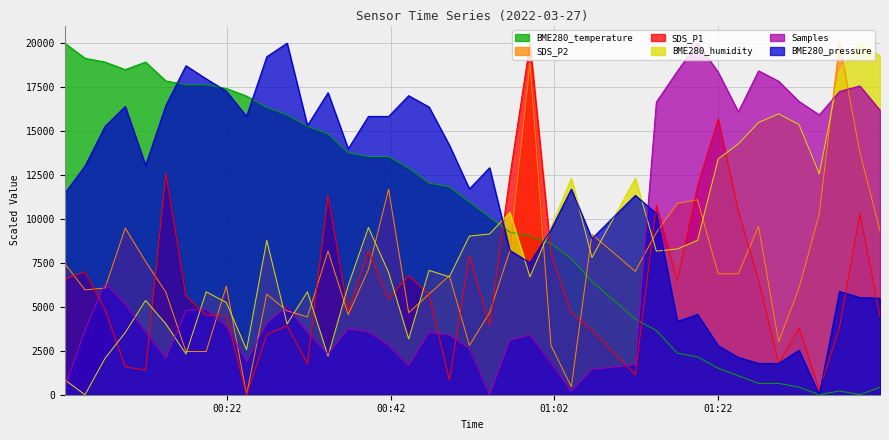

Reading left to right, transcribe all the data shown in this chart.

SDS_P1: 6563.5	7003.3	4853.4	1571.7	1408.8	12589.6	5618.9	4527.7	4478.8	0.0	3420.2	3933.2	1759.0	11343.6	4723.1	8192.2	5423.5	6783.4	5700.3	838.8	7899.0	3957.7	12402.3	20000.0	8004.9	4666.1	3688.9	1140.1	10773.6	6482.1	11889.3	15684.0	10447.9	6514.7	1791.5	3794.8	268.7	3827.4	10309.4	4446.3
SDS_P2: 7473.7	5964.9	6070.2	9473.7	7578.9	5824.6	2456.1	2456.1	6175.4	0.0	5719.3	4771.9	4421.1	8175.4	4561.4	7122.8	11684.2	4666.7	5719.3	6771.9	2807.0	4666.7	8175.4	18807.0	2807.0	456.1	9122.8	7017.5	9228.1	10877.2	11087.7	6877.2	6877.2	9578.9	3017.5	6070.2	10280.7	20000.0	13789.5	9333.3
BME280_temperature: 20000.0	19139.8	18924.7	18494.6	18924.7	17849.5	17634.4	17634.4	17419.4	16989.2	16344.1	15914.0	15268.8	14838.7	13763.4	13548.4	13548.4	12903.2	12043.0	11828.0	10967.7	10107.5	9247.3	9032.3	8602.2	7741.9	6451.6	4301.1	3655.9	2365.6	2150.5	1505.4	1075.3	645.2	645.2	430.1	0.0	215.1	0.0	430.1
BME280_humidity: 853.7	0.0	2073.2	3536.6	5365.9	4024.4	2317.1	5853.7	5243.9	2561.0	8780.5	4024.4	5853.7	2195.1	6219.5	9512.2	6951.2	3170.7	7073.2	6707.3	9024.4	9146.3	10365.9	6707.3	9512.2	12317.1	7804.9	12317.1	8170.7	8292.7	8780.5	13414.6	14268.3	15487.8	15975.6	15365.9	12561.0	18414.6	20000.0	19268.3
BME280_pressure: 11445.9	13005.0	15259.8	16399.8	13046.9	16462.7	18717.5	17971.5	17263.2	15834.0	19228.8	20000.0	15310.1	17183.6	13989.9	15834.0	15834.0	17011.7	16370.5	14199.5	11710.0	12912.8	8210.4	7506.3	9392.3	11697.4	8881.0	11341.2	10306.0	4166.0	4572.5	2791.3	2120.7	1781.2	1781.2	2527.2	0.0	5880.1	5528.1	5486.2
Samples: 402.7	3681.3	6325.2	5160.9	3589.4	2066.1	4801.9	4854.5	3887.1	1882.2	4075.3	5051.4	3545.6	2324.4	3751.4	3576.3	2801.5	1650.3	3541.3	3405.6	2617.6	0.0	3094.8	3409.9	1816.6	197.0	1440.1	1715.9	16647.0	18402.3	20000.0	18349.7	16091.0	18424.2	17833.2	16682.0	15916.0	17251.0	17566.2	16178.6